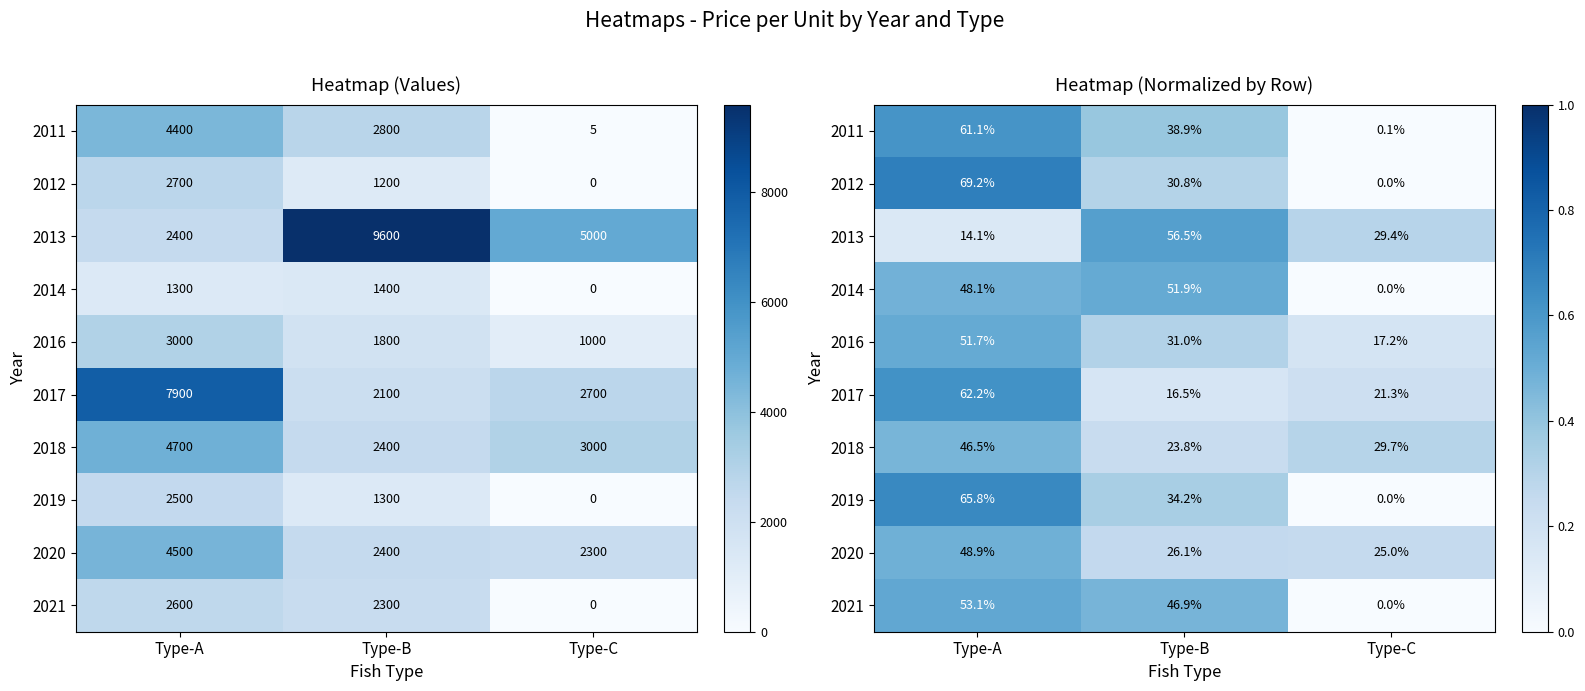

At which category is the sum across all series the highest?

Type-A